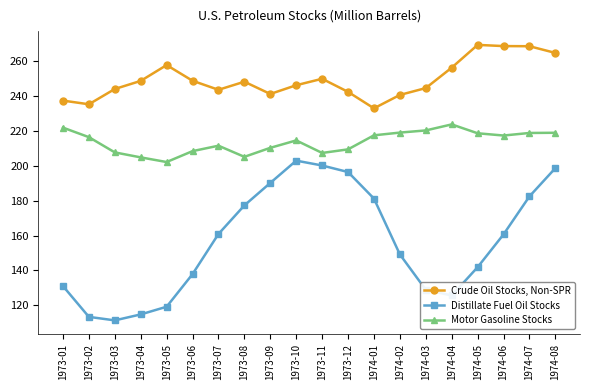

At which label does Crude Oil Stocks, Non-SPR reach its minimum?

1974-01